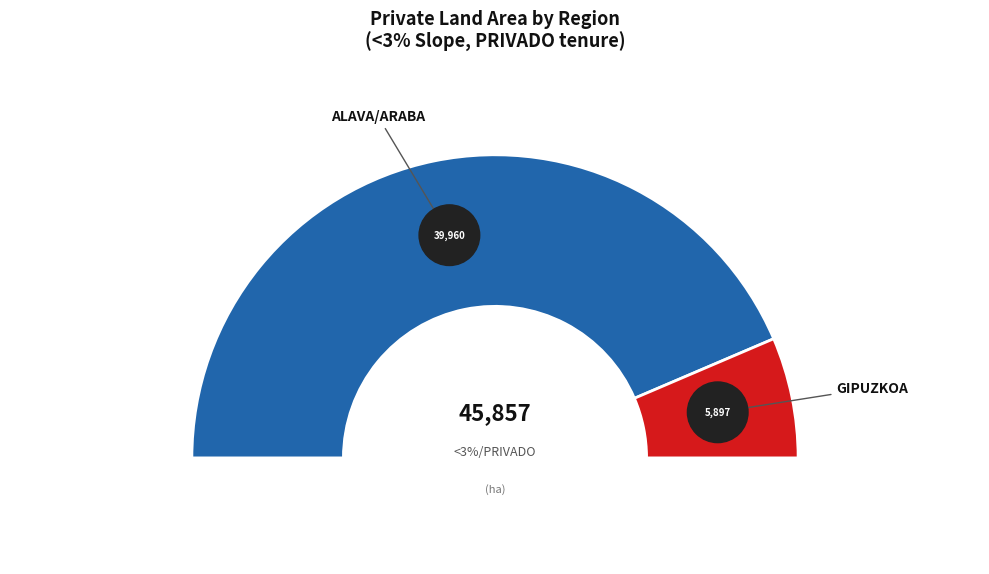

True or false: ALAVA/ARABA accounts for 87% of the total.

True